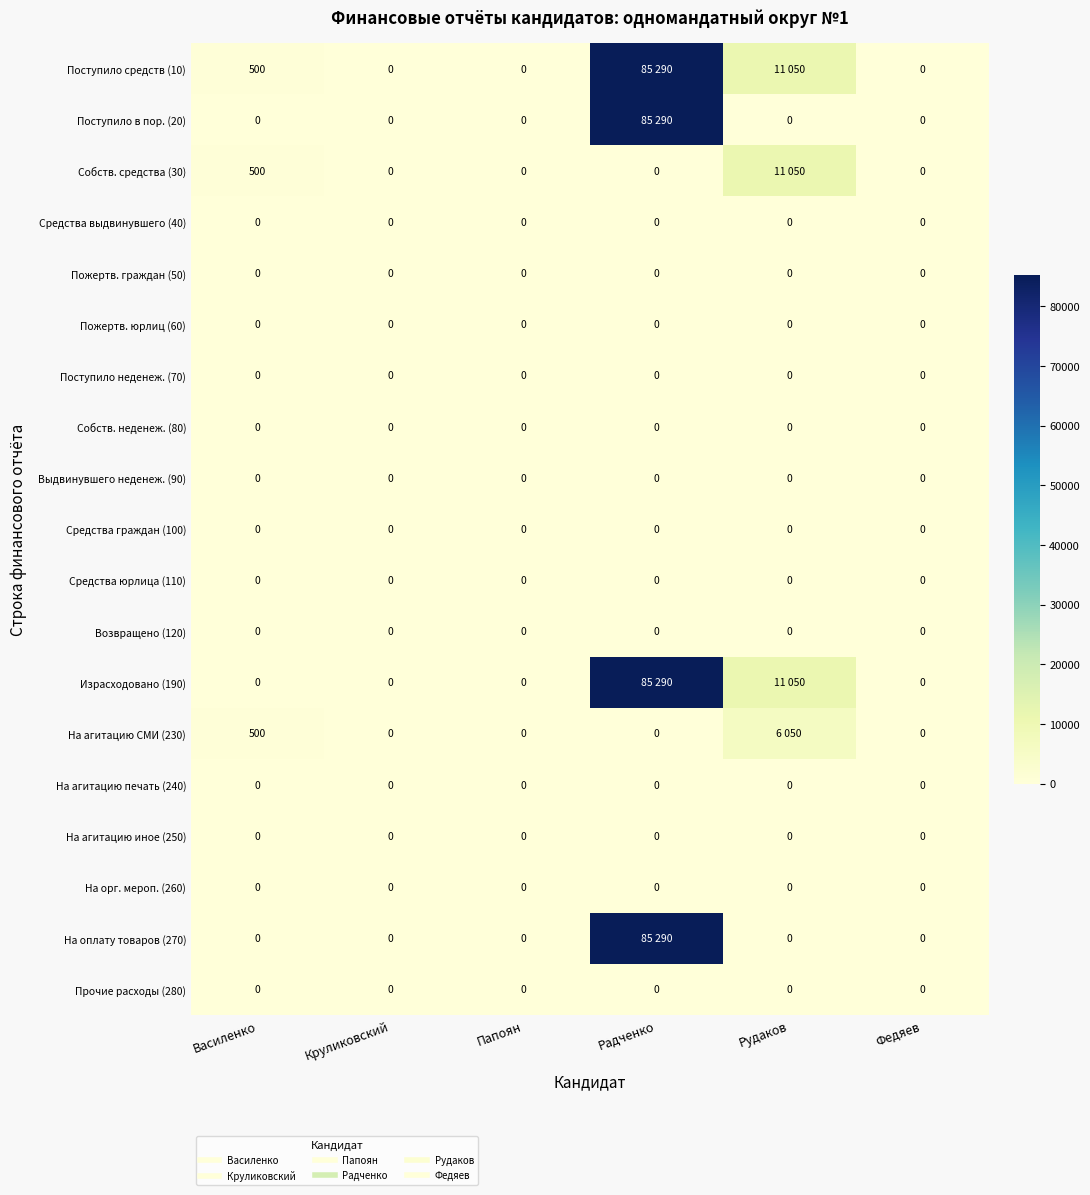

Is the value of На агитацию СМИ (230) at Радченко greater than the value of Средства юрлица (110) at Рудаков?

No